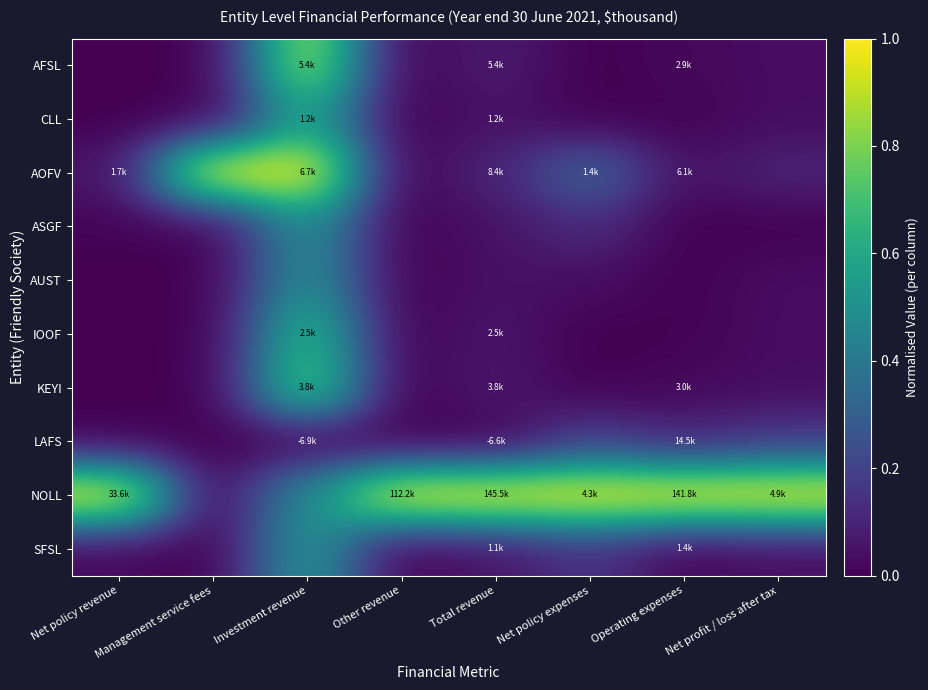

Reading left to right, transcribe all the data shown in this chart.

AFSL: Net policy revenue=0.0	Management service fees=0.0	Investment revenue=0.9	Other revenue=0.0	Total revenue=0.1	Net policy expenses=0.0	Operating expenses=0.0	Net profit / loss after tax=0.0
CLL: Net policy revenue=0.0	Management service fees=0.0	Investment revenue=0.6	Other revenue=0.0	Total revenue=0.1	Net policy expenses=0.0	Operating expenses=0.0	Net profit / loss after tax=0.0
AOFV: Net policy revenue=0.0	Management service fees=1.0	Investment revenue=1.0	Other revenue=0.0	Total revenue=0.1	Net policy expenses=0.3	Operating expenses=0.0	Net profit / loss after tax=0.1
ASGF: Net policy revenue=0.0	Management service fees=0.0	Investment revenue=0.5	Other revenue=0.0	Total revenue=0.0	Net policy expenses=0.1	Operating expenses=0.0	Net profit / loss after tax=0.0
AUST: Net policy revenue=0.0	Management service fees=0.0	Investment revenue=0.5	Other revenue=0.0	Total revenue=0.0	Net policy expenses=0.0	Operating expenses=0.0	Net profit / loss after tax=0.0
IOOF: Net policy revenue=0.0	Management service fees=0.0	Investment revenue=0.7	Other revenue=0.0	Total revenue=0.1	Net policy expenses=0.0	Operating expenses=0.0	Net profit / loss after tax=0.0
KEYI: Net policy revenue=0.0	Management service fees=0.0	Investment revenue=0.8	Other revenue=0.0	Total revenue=0.1	Net policy expenses=0.0	Operating expenses=0.0	Net profit / loss after tax=0.0
LAFS: Net policy revenue=0.0	Management service fees=0.0	Investment revenue=0.0	Other revenue=0.0	Total revenue=0.0	Net policy expenses=0.2	Operating expenses=0.1	Net profit / loss after tax=0.2
NOLL: Net policy revenue=1.0	Management service fees=0.0	Investment revenue=0.5	Other revenue=1.0	Total revenue=1.0	Net policy expenses=1.0	Operating expenses=1.0	Net profit / loss after tax=1.0
SFSL: Net policy revenue=0.0	Management service fees=0.0	Investment revenue=0.5	Other revenue=0.0	Total revenue=0.1	Net policy expenses=0.1	Operating expenses=0.0	Net profit / loss after tax=0.0